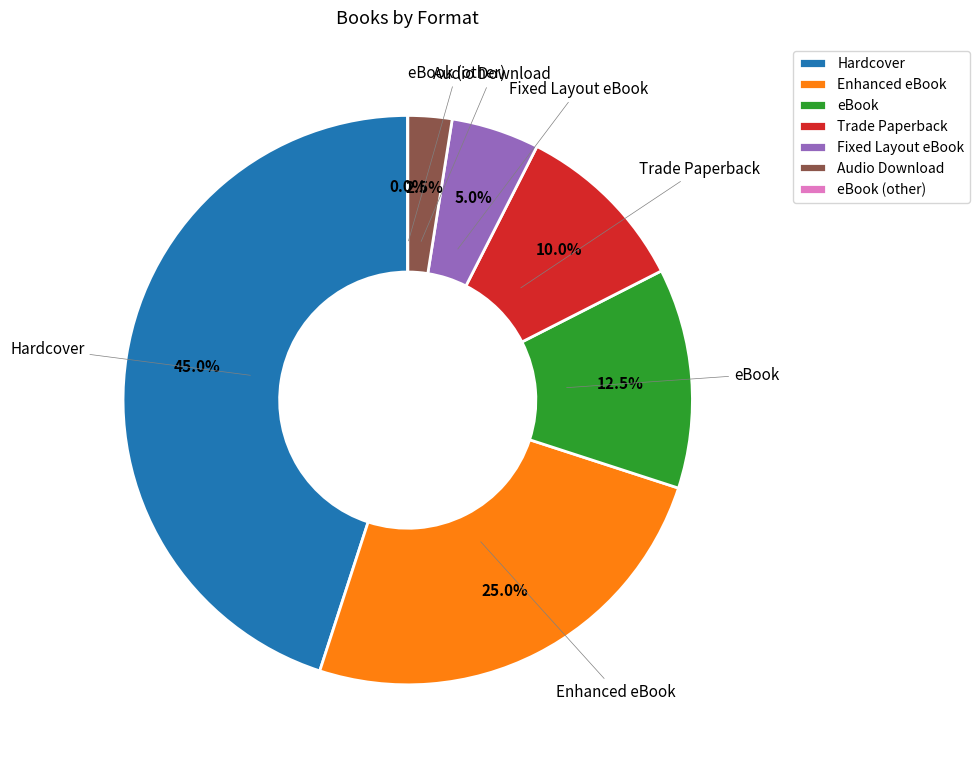

How many slices are in this pie chart?

7